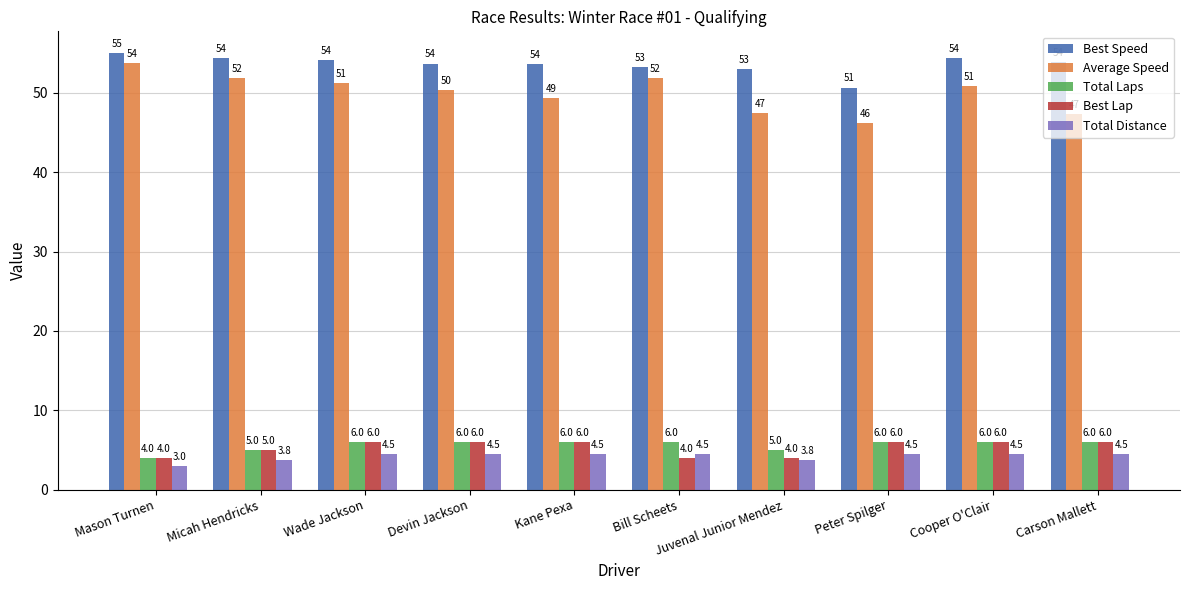

How many data points does each series have?

10